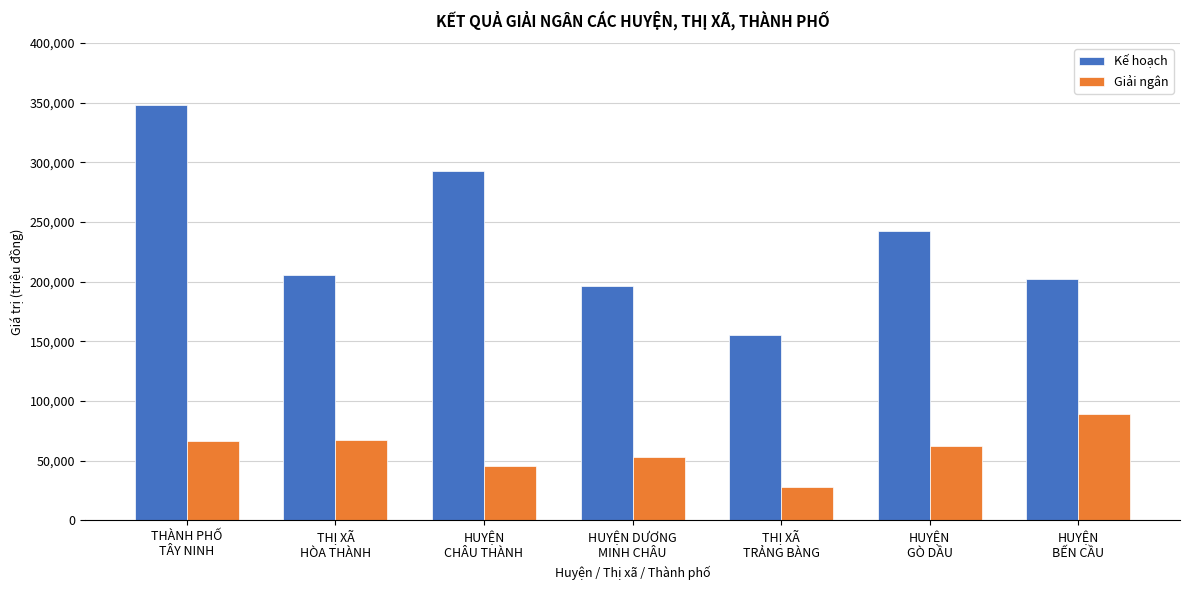

What is the approximate value of Kế hoạch at THÀNH PHỐ
TÂY NINH?

347960